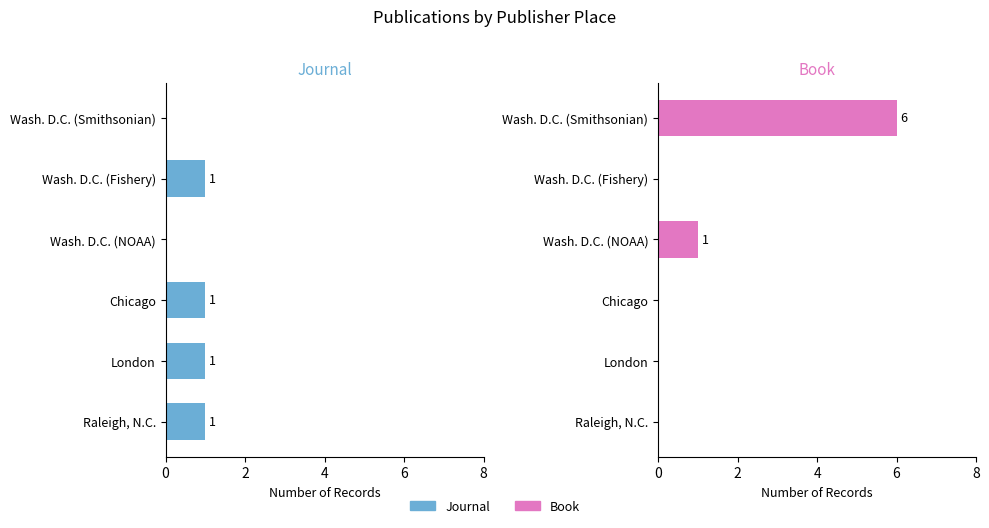

True or false: Book has a value of 4 at Raleigh, N.C..

False